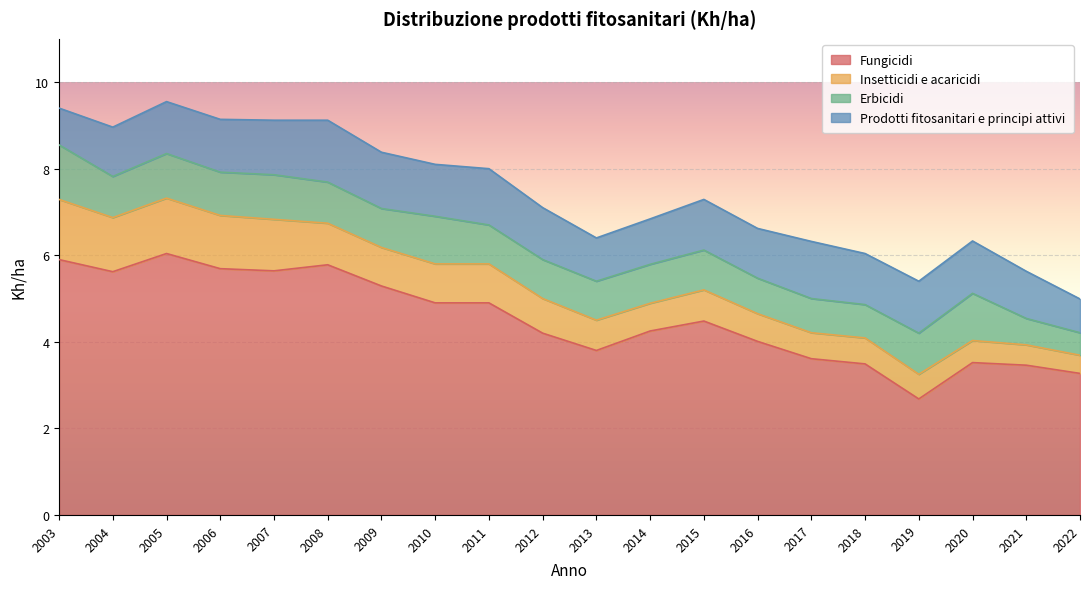

Is the value of Fungicidi at 2021 greater than the value of Prodotti fitosanitari e principi attivi at 2014?

Yes